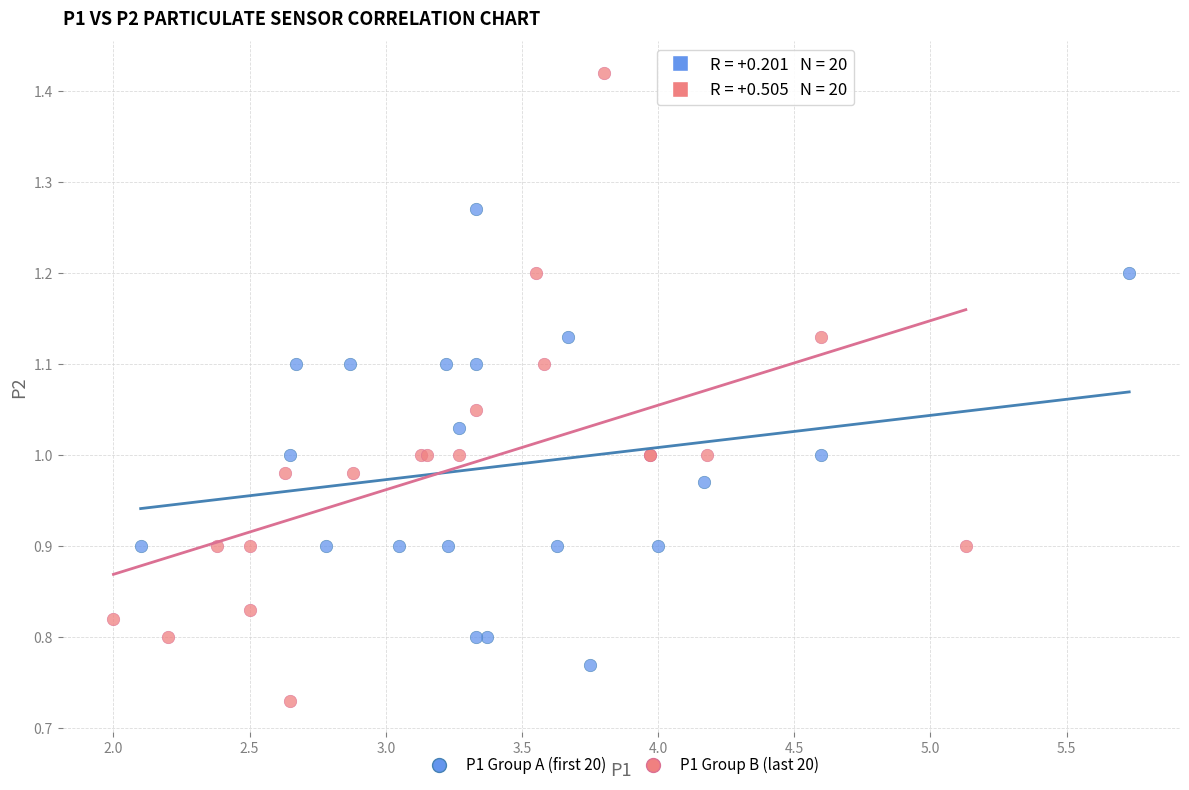

Which series has the largest Y range (max minus min)?

P1 Group B (last 20)